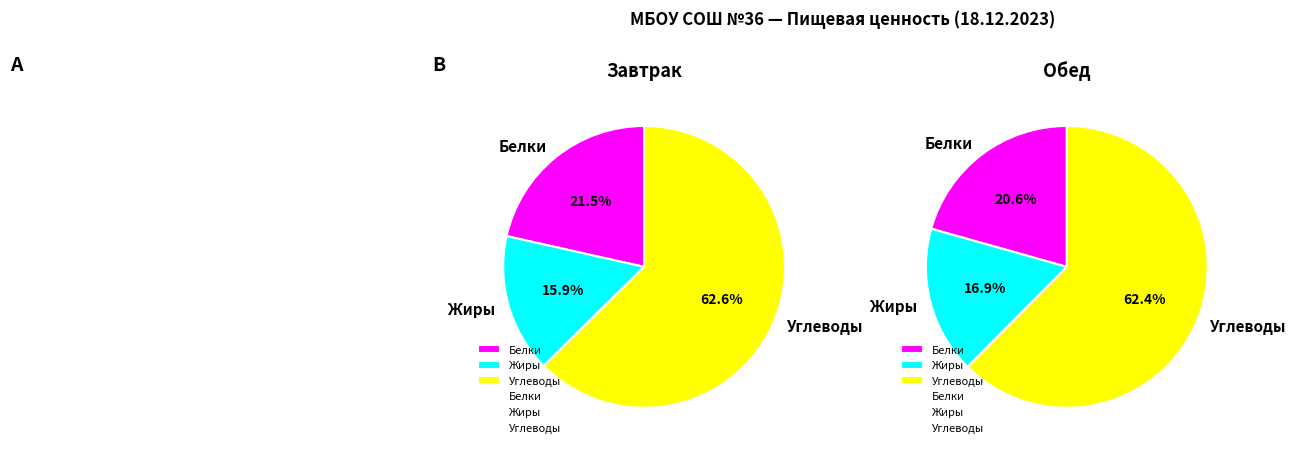

True or false: Обед accounts for 51% of the total.

False